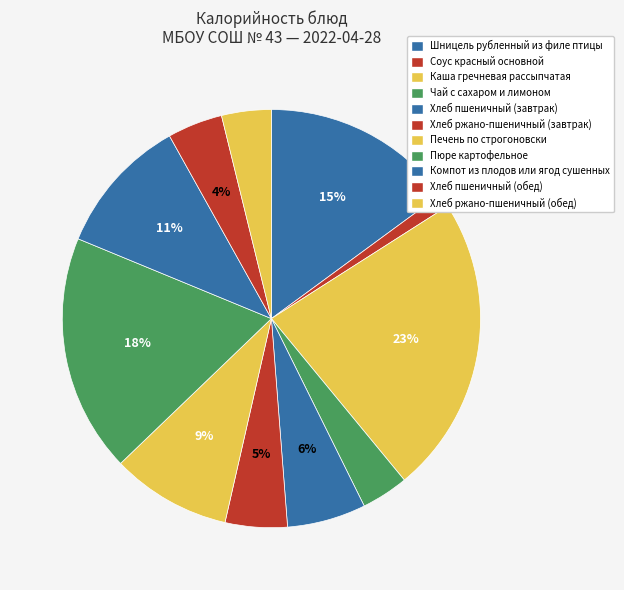

How many slices are in this pie chart?

11